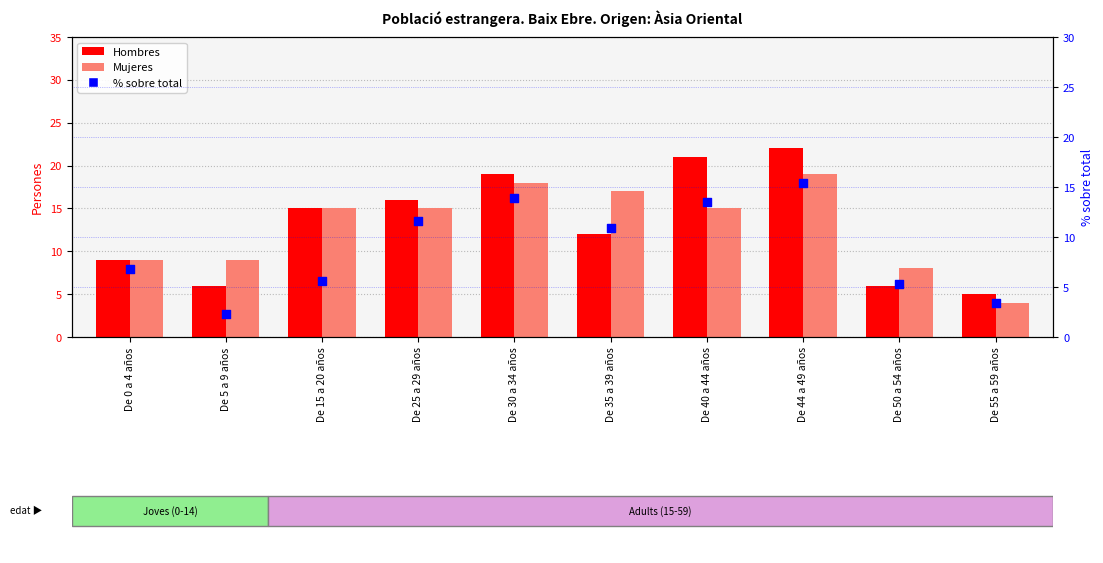

At how many categories does at least one series exceed 15?

5